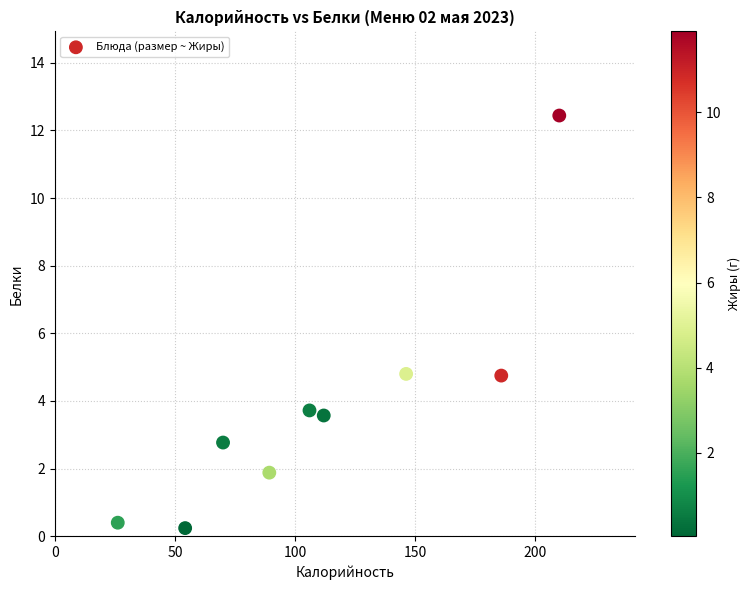

What is the range of Y values (max minus min)?

12.2